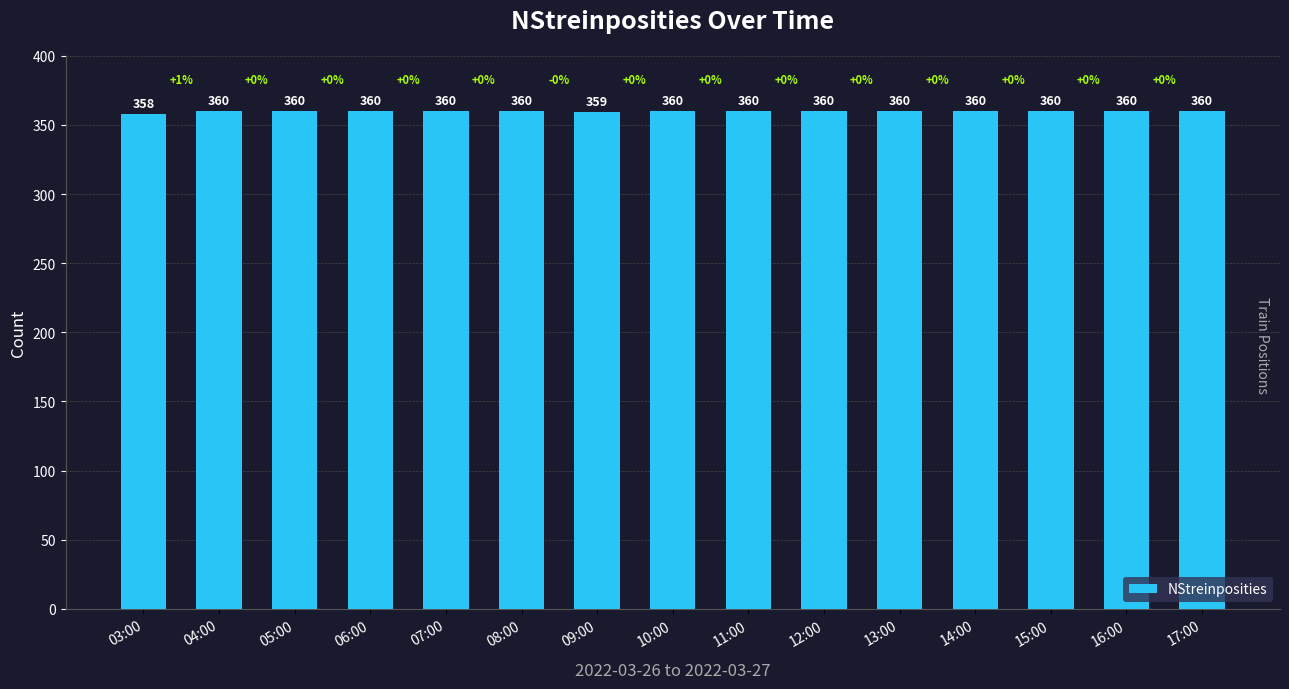

Reading left to right, extract all data points from this chart.

358	360	360	360	360	360	359	360	360	360	360	360	360	360	360